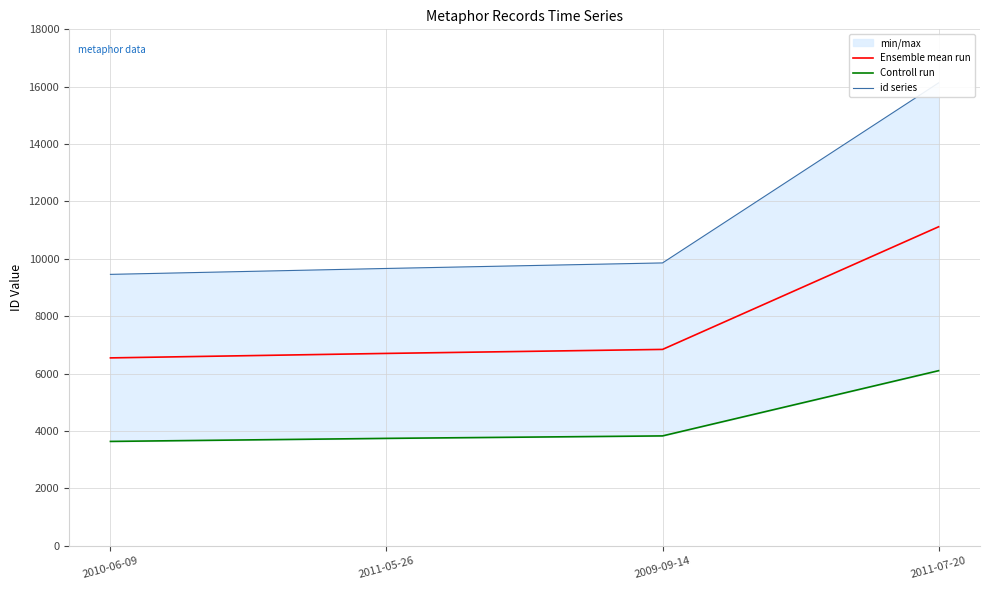

Count the number of categories in the chart.

4